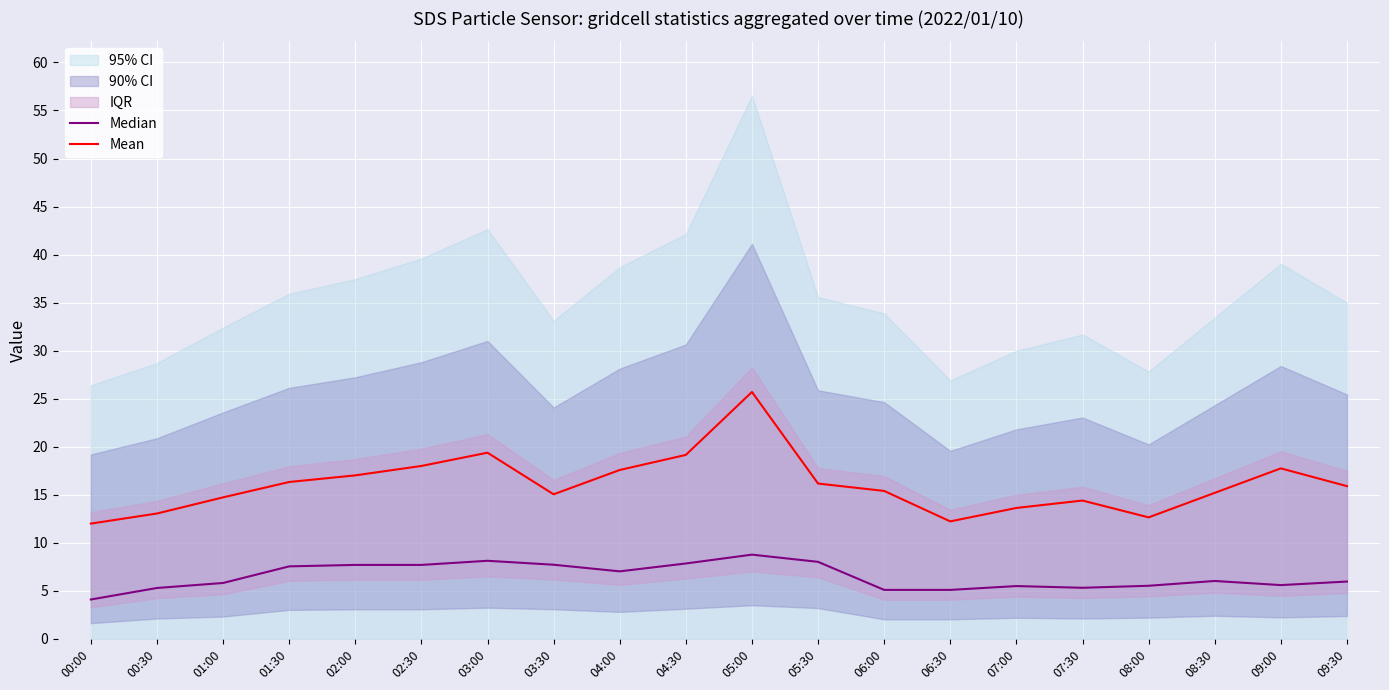

True or false: Median and Mean intersect in this chart.

False